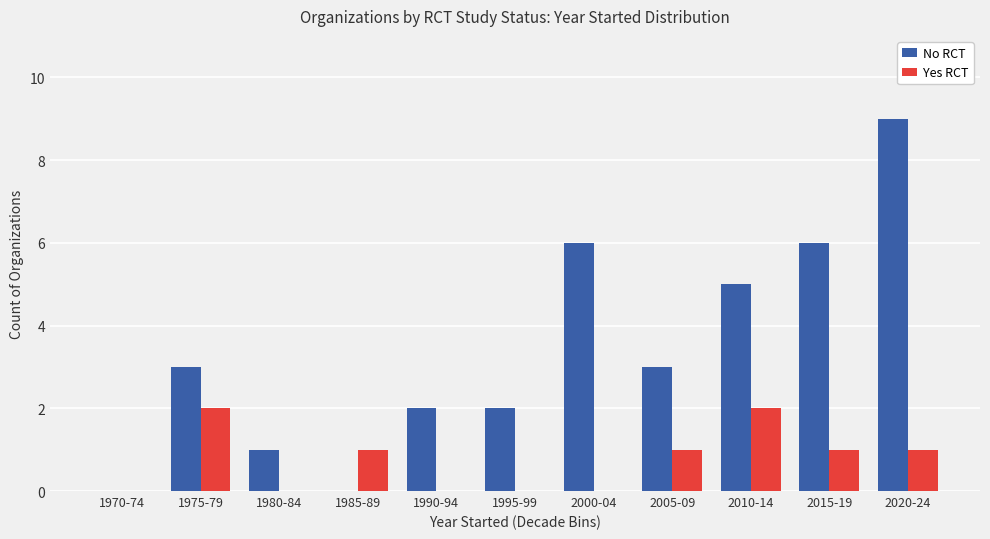

What is the maximum value for No RCT?

9